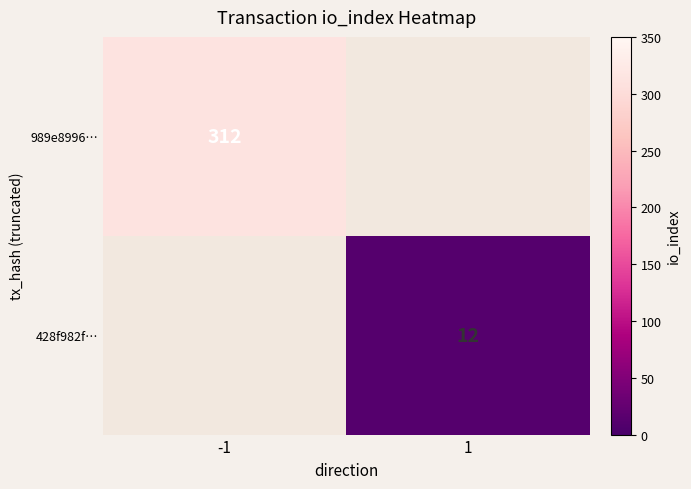

The 428f982f… series shows 12 at 1. True or false?

True